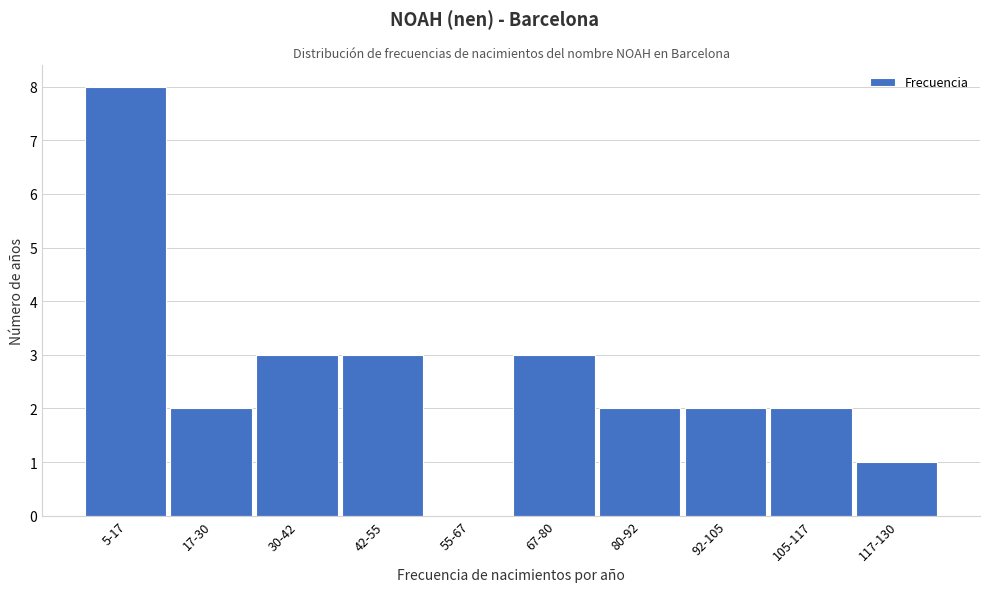

Reading left to right, transcribe all the data shown in this chart.

5-17=8	17-30=2	30-42=3	42-55=3	55-67=0	67-80=3	80-92=2	92-105=2	105-117=2	117-130=1